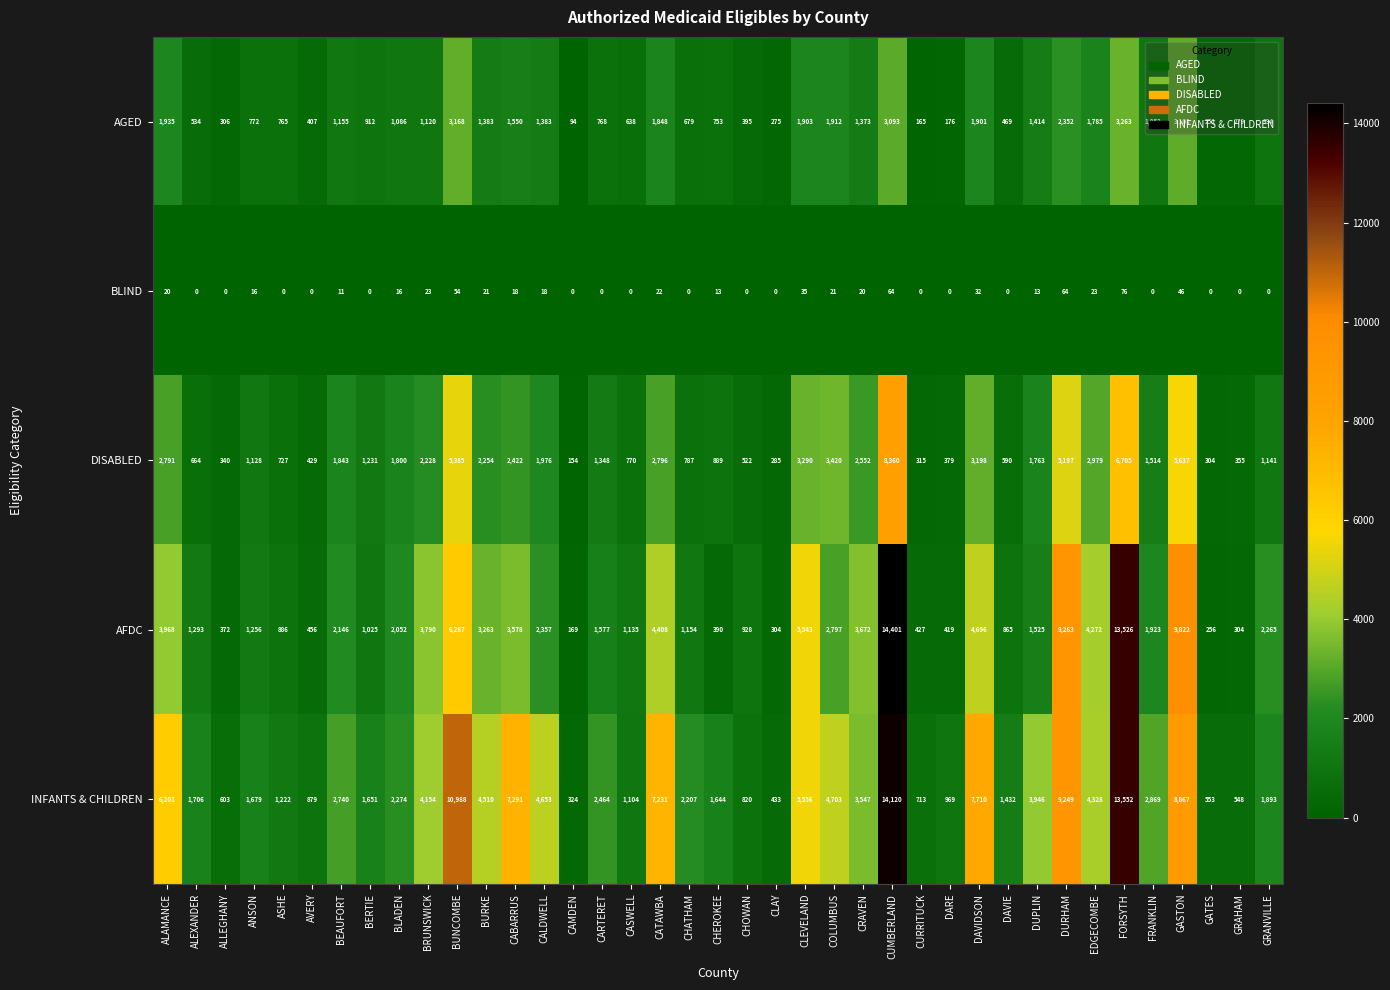

Which series has the widest spread of values?

AFDC